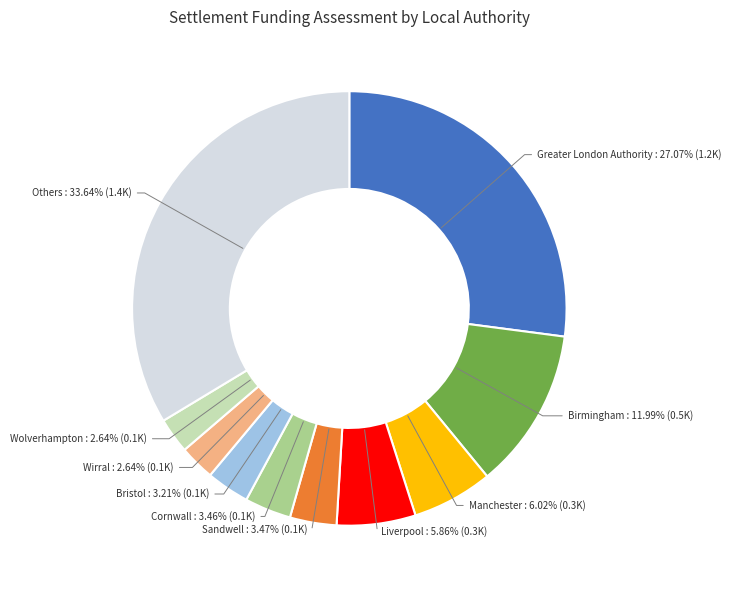

Does any single category account for the majority?

No